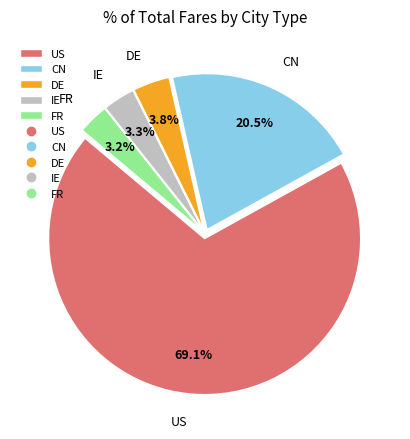

True or false: FR accounts for 3% of the total.

True